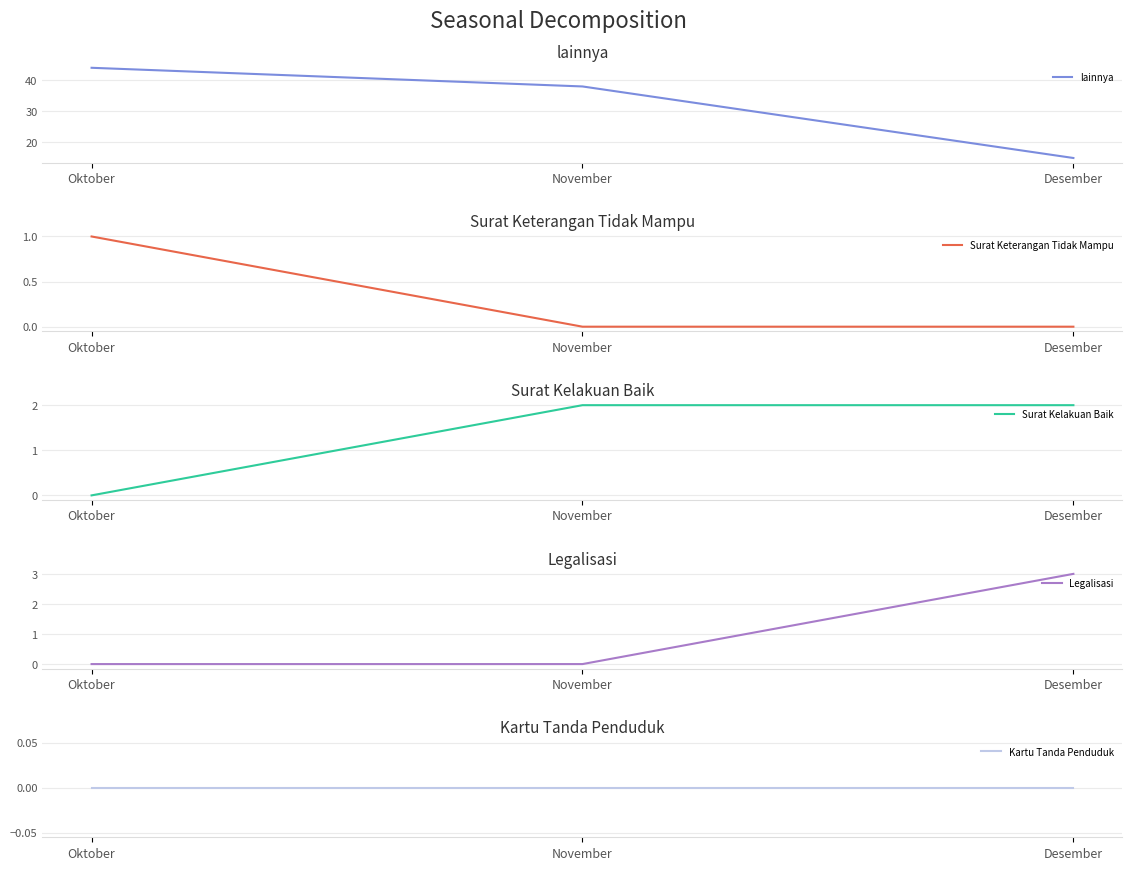

Rank the series at November from highest to lowest value.

lainnya, Surat Kelakuan Baik, Surat Keterangan Tidak Mampu, Legalisasi, Kartu Tanda Penduduk